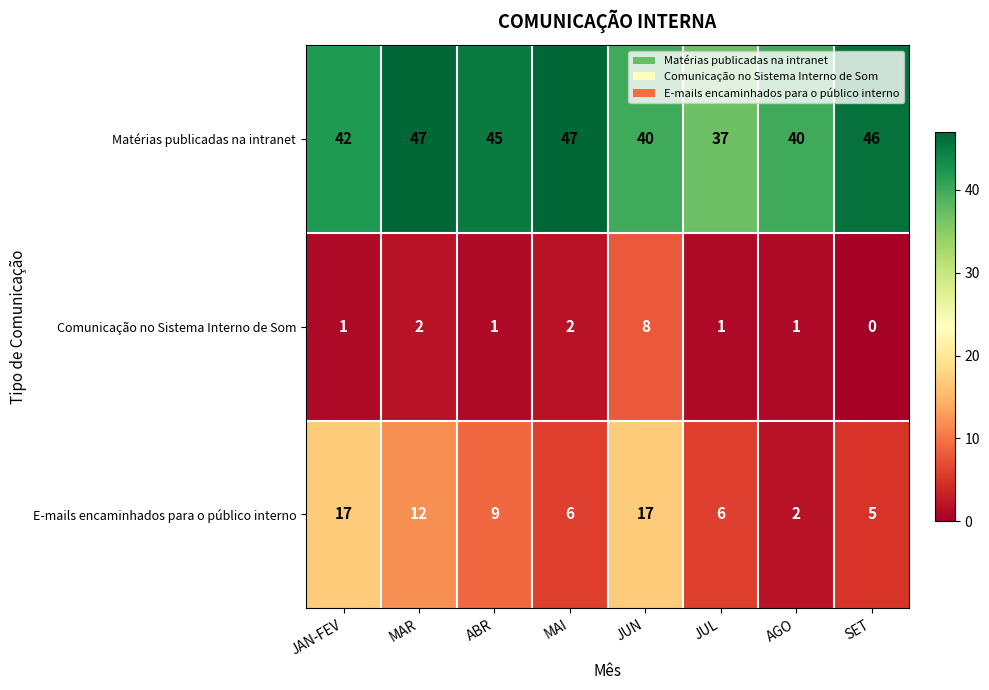

Which category has the lowest value across all series?

SET